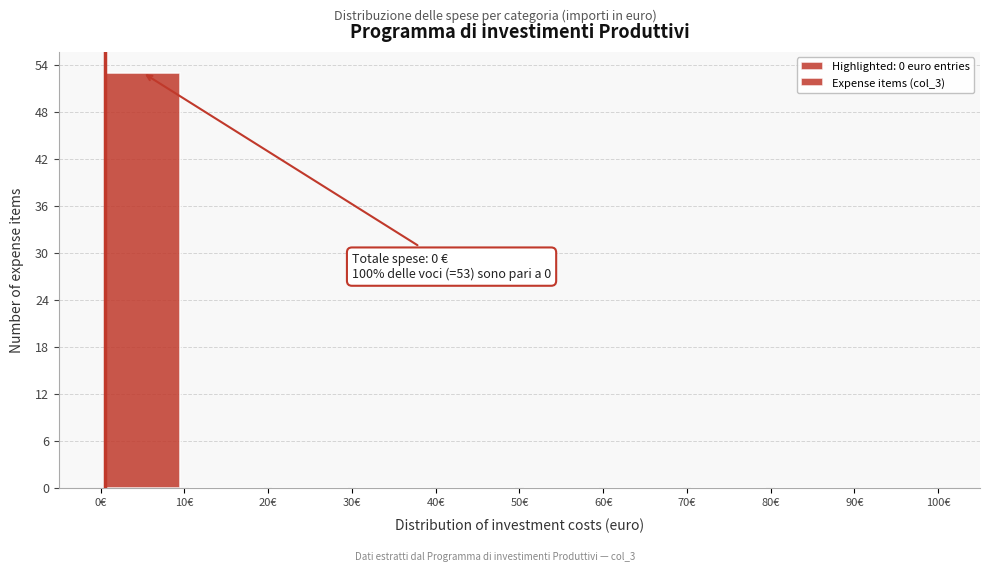

Which range on the x-axis has the tallest bar?

0 to 10